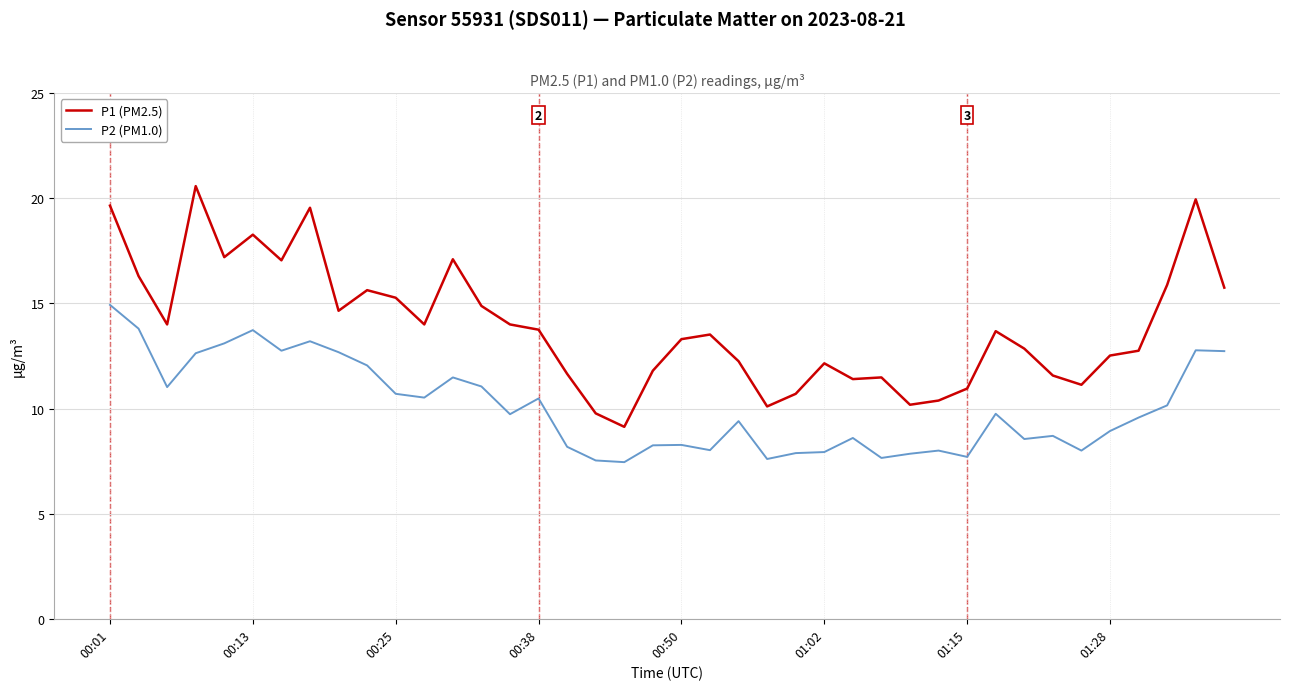

Which series has the largest total across all categories?

P1 (PM2.5)